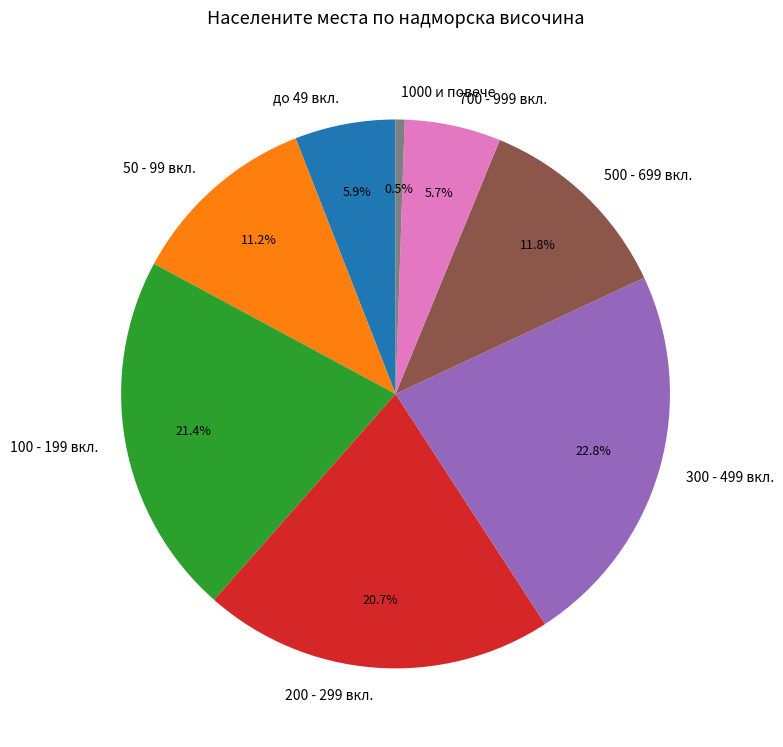

Which slice is the largest?

300 - 499 вкл.